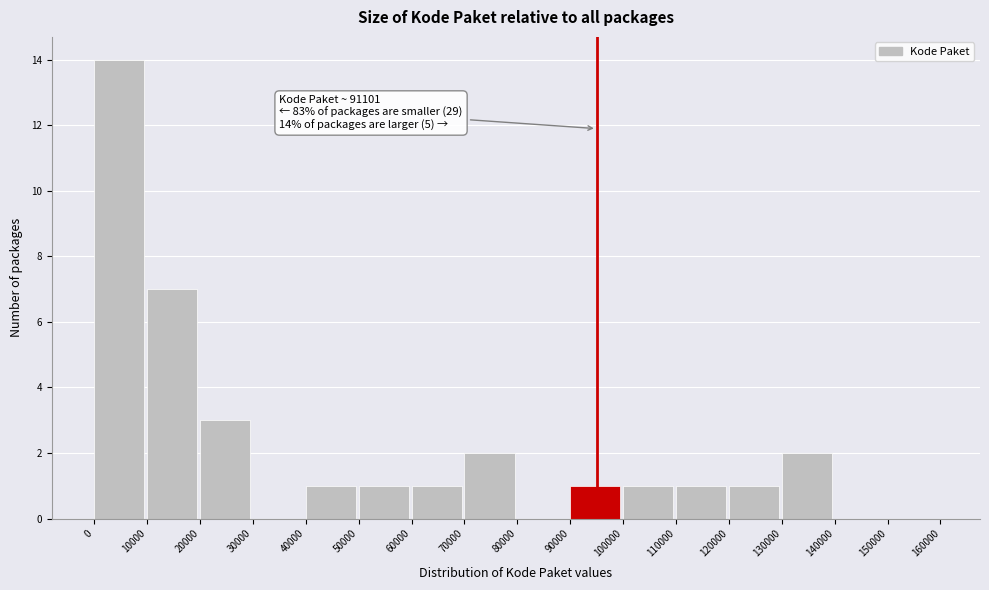

Which range on the x-axis has the tallest bar?

0 to 10000